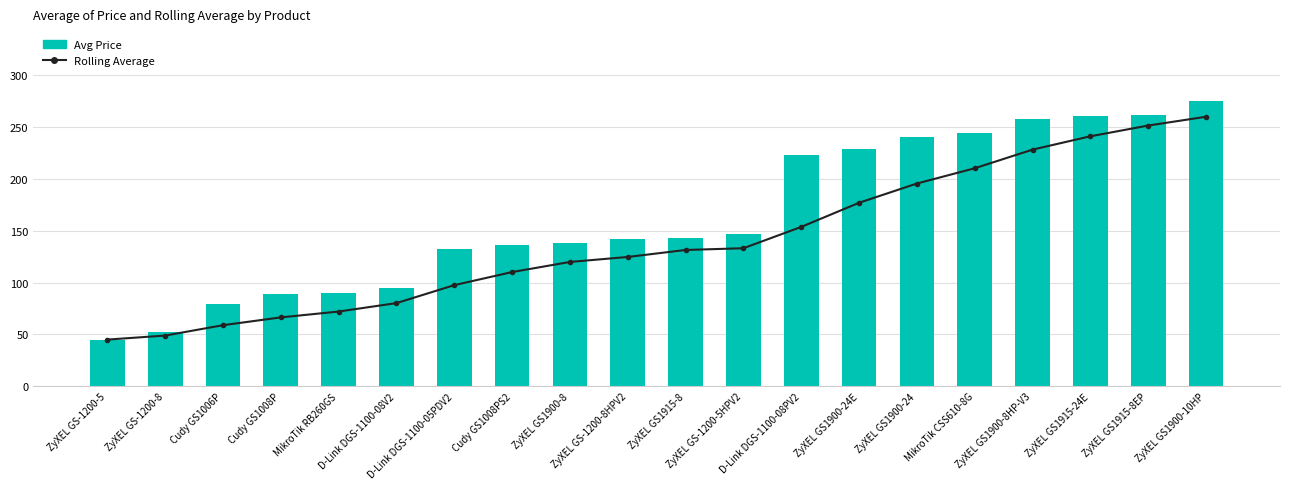

Which series changed the most between ZyXEL GS1900-8HP-V3 and ZyXEL GS1900-10HP?

Rolling Average